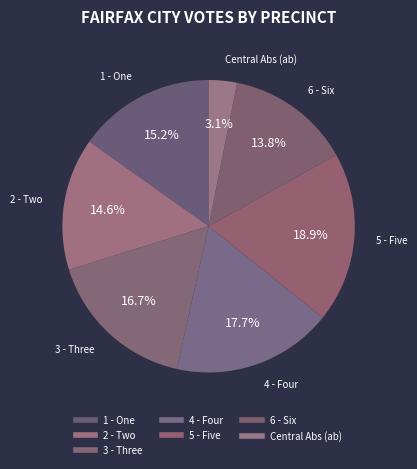

What portion of the pie excludes 2 - Two?

85.4%